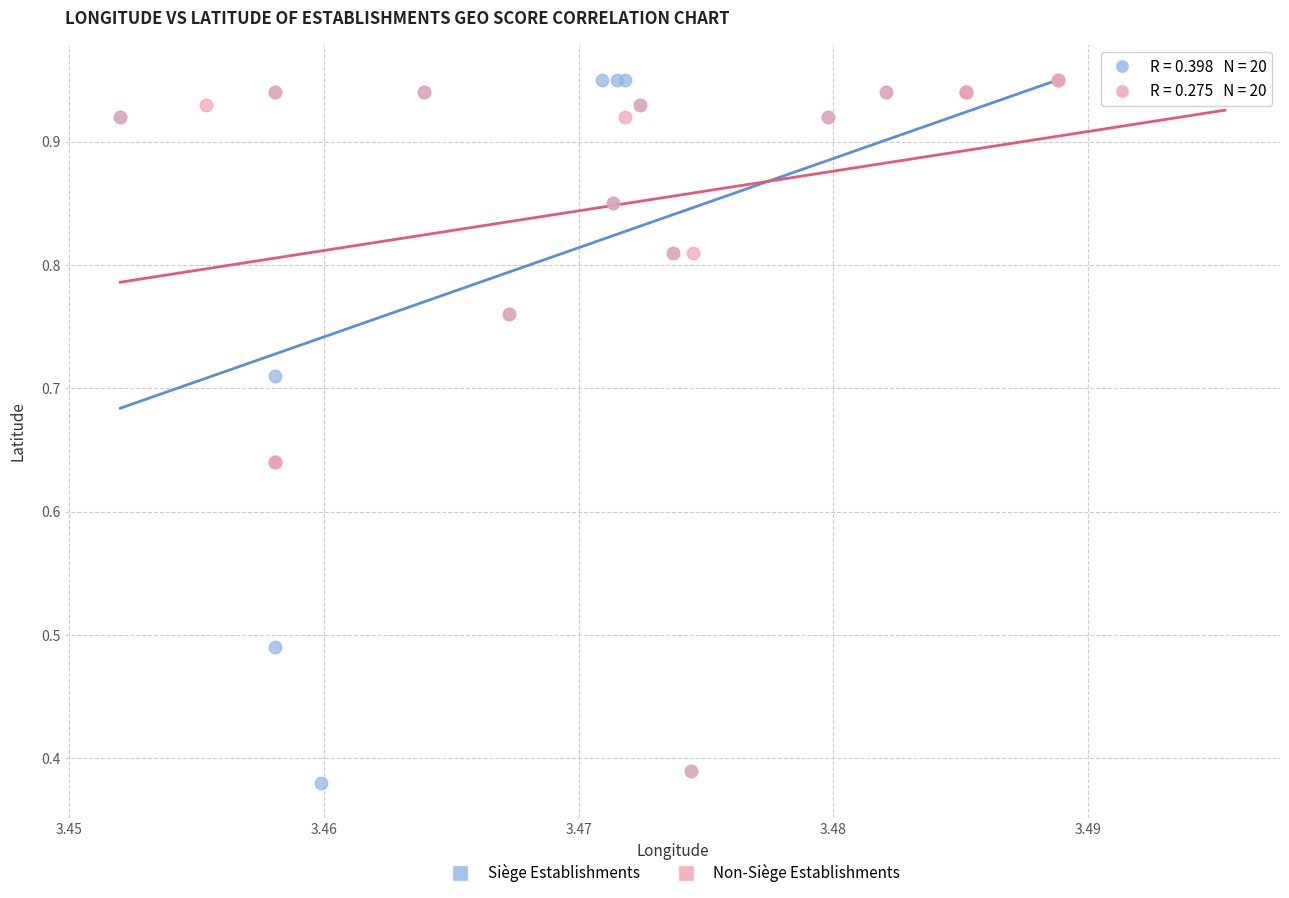

Which series has the largest Y range (max minus min)?

Siège Establishments